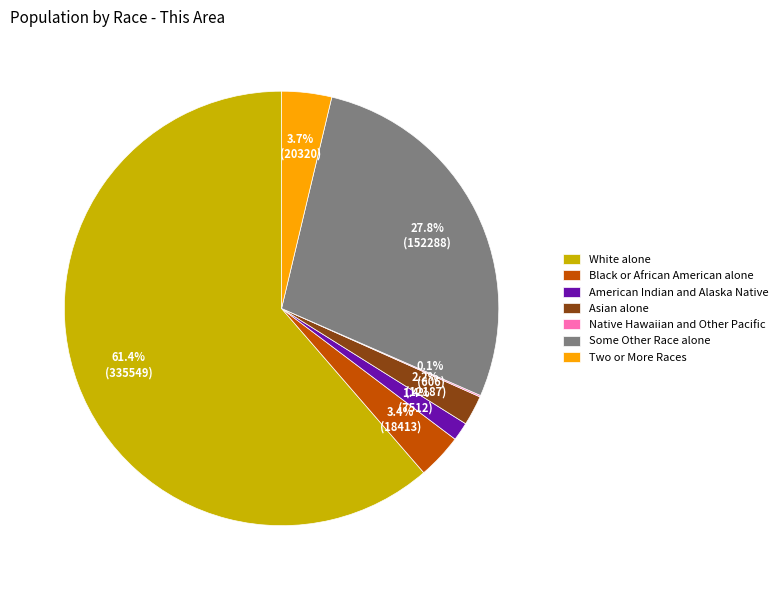

To the nearest percent, what is the average slice percentage?

14%